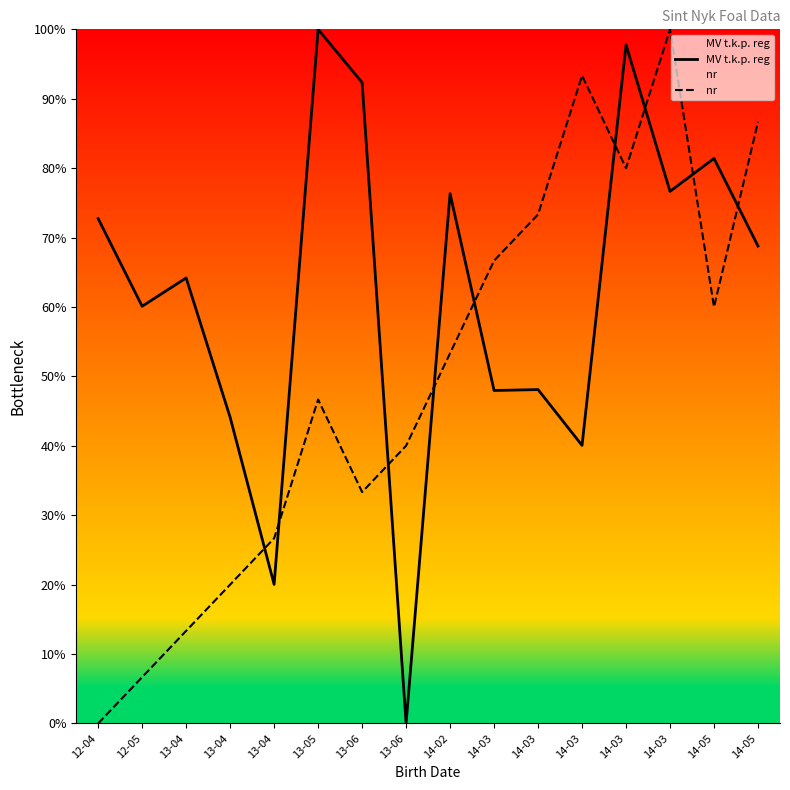

Does the chart have visible grid lines?

No